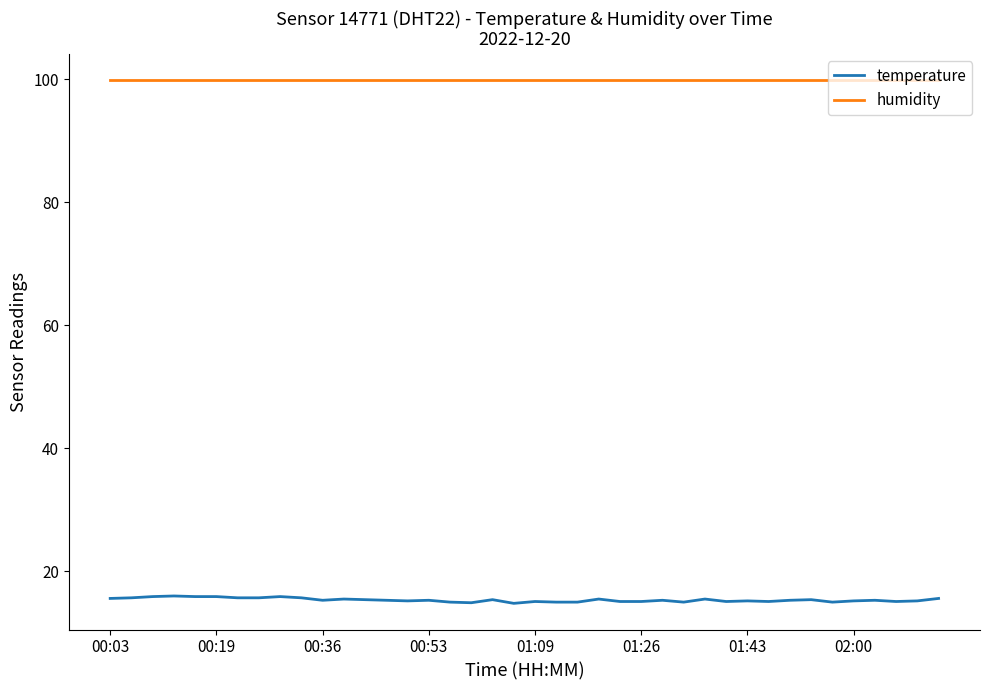

What is the lowest value of the humidity series?

99.9